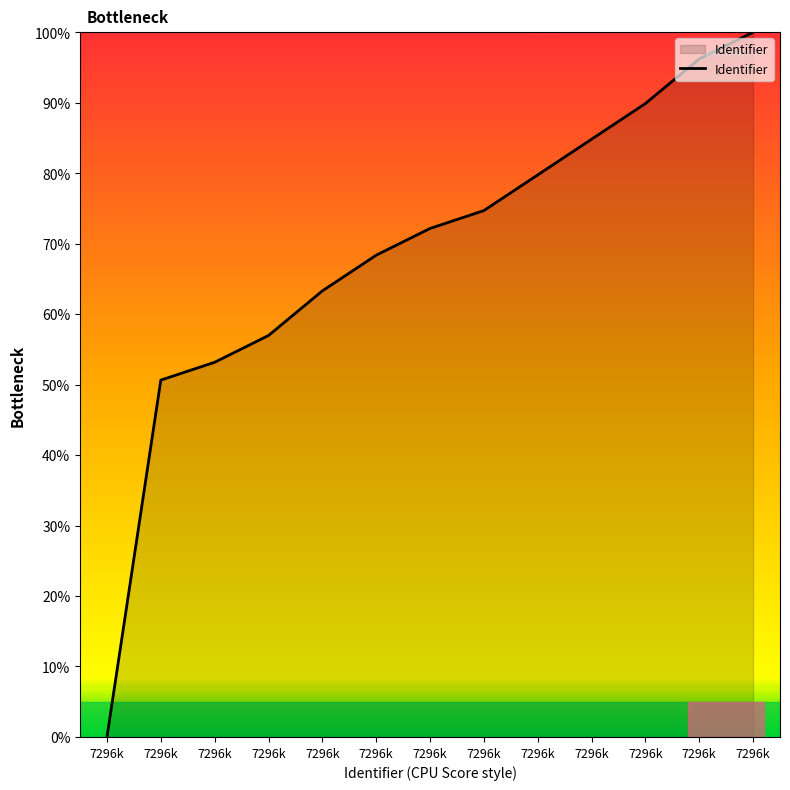

Reading right to left, extract all data points from this chart.

7296k=100.0	7296k=96.2	7296k=89.9	7296k=84.8	7296k=79.7	7296k=74.7	7296k=72.2	7296k=68.4	7296k=63.3	7296k=57.0	7296k=53.2	7296k=50.6	7296k=0.0